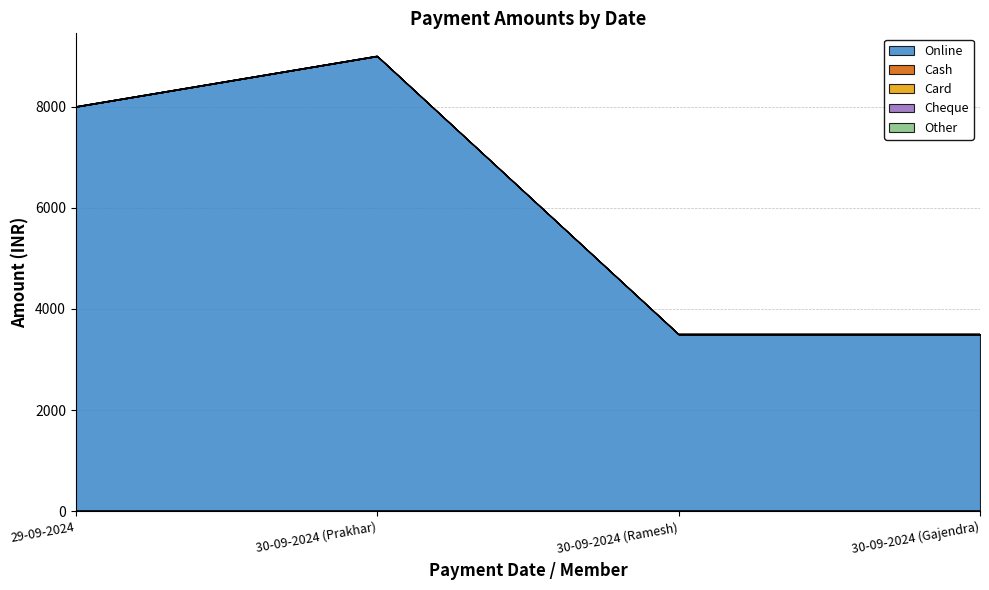

True or false: Card and Cheque intersect in this chart.

False